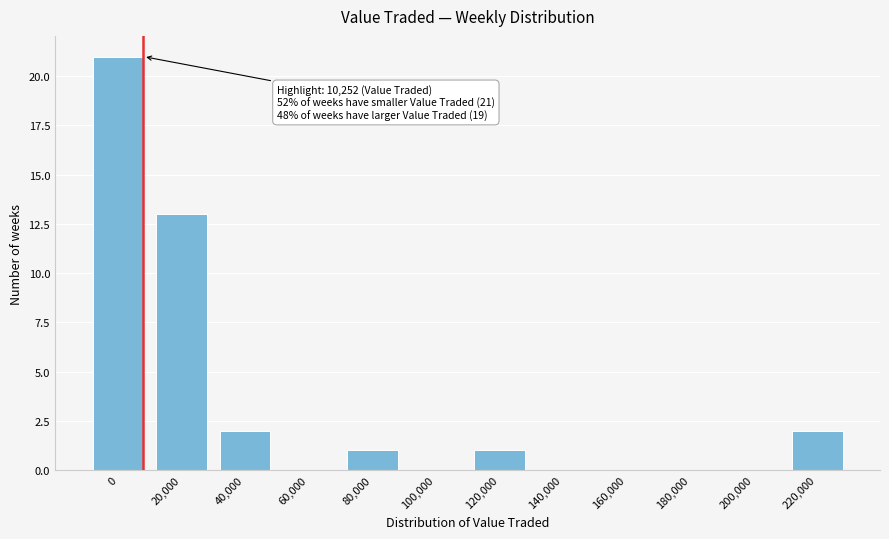

Reading right to left, list all the values displayed in this chart.

220,000=2	200,000=0	180,000=0	160,000=0	140,000=0	120,000=1	100,000=0	80,000=1	60,000=0	40,000=2	20,000=13	0=21